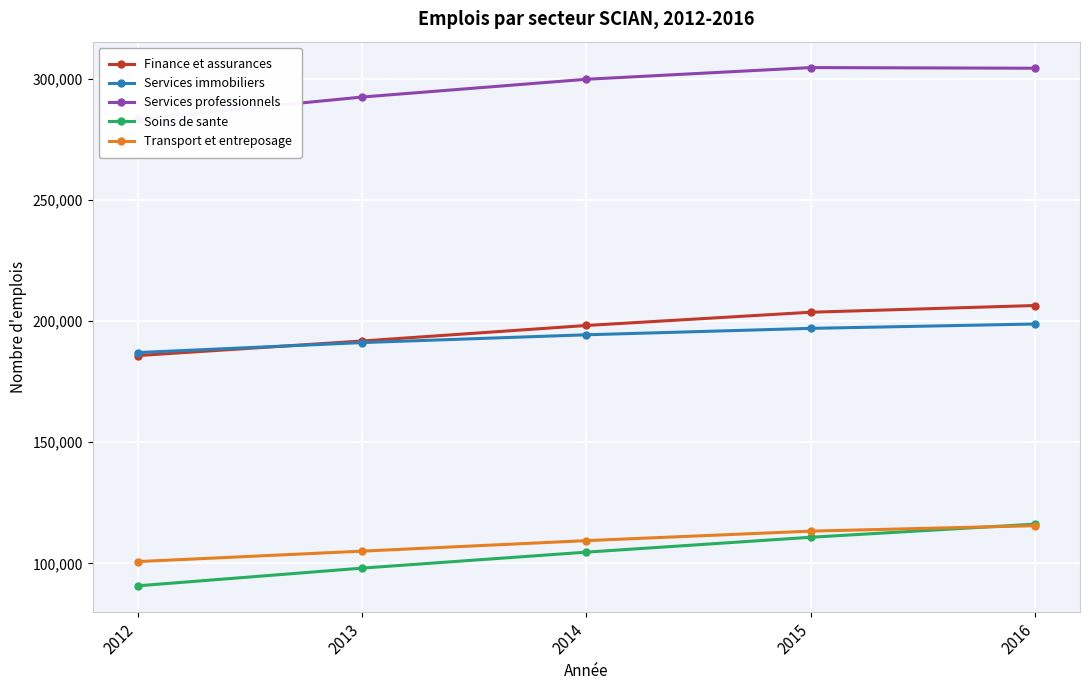

List the labels in order of Soins de sante value, smallest first.

2012, 2013, 2014, 2015, 2016